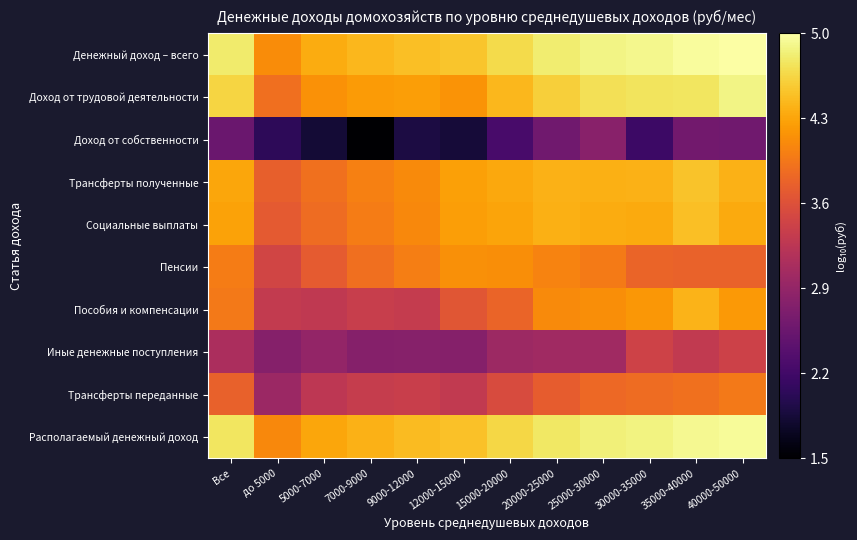

Reading right to left, extract all data points from this chart.

Денежный доход – всего: 40000-50000=5.0	35000-40000=5.0	30000-35000=4.9	25000-30000=4.9	20000-25000=4.8	15000-20000=4.7	12000-15000=4.5	9000-12000=4.5	7000-9000=4.4	5000-7000=4.3	до 5000=4.1	Все=4.8
Доход от трудовой деятельности: 40000-50000=4.9	35000-40000=4.8	30000-35000=4.7	25000-30000=4.7	20000-25000=4.6	15000-20000=4.4	12000-15000=4.2	9000-12000=4.2	7000-9000=4.2	5000-7000=4.2	до 5000=3.9	Все=4.6
Доход от собственности: 40000-50000=2.6	35000-40000=2.6	30000-35000=2.1	25000-30000=2.8	20000-25000=2.6	15000-20000=2.2	12000-15000=1.8	9000-12000=1.9	7000-9000=1.5	5000-7000=1.8	до 5000=2.0	Все=2.5
Трансферты полученные: 40000-50000=4.4	35000-40000=4.5	30000-35000=4.4	25000-30000=4.4	20000-25000=4.4	15000-20000=4.3	12000-15000=4.3	9000-12000=4.1	7000-9000=4.0	5000-7000=3.9	до 5000=3.7	Все=4.3
Социальные выплаты: 40000-50000=4.3	35000-40000=4.5	30000-35000=4.3	25000-30000=4.3	20000-25000=4.4	15000-20000=4.3	12000-15000=4.2	9000-12000=4.1	7000-9000=4.0	5000-7000=3.8	до 5000=3.7	Все=4.3
Пенсии: 40000-50000=3.8	35000-40000=3.8	30000-35000=3.8	25000-30000=4.0	20000-25000=4.0	15000-20000=4.1	12000-15000=4.1	9000-12000=4.0	7000-9000=3.9	5000-7000=3.7	до 5000=3.4	Все=4.0
Пособия и компенсации: 40000-50000=4.2	35000-40000=4.4	30000-35000=4.2	25000-30000=4.1	20000-25000=4.1	15000-20000=3.8	12000-15000=3.6	9000-12000=3.3	7000-9000=3.4	5000-7000=3.3	до 5000=3.3	Все=4.0
Иные денежные поступления: 40000-50000=3.4	35000-40000=3.3	30000-35000=3.4	25000-30000=3.0	20000-25000=3.0	15000-20000=3.0	12000-15000=2.8	9000-12000=2.8	7000-9000=2.7	5000-7000=2.9	до 5000=2.8	Все=3.1
Трансферты переданные: 40000-50000=4.0	35000-40000=3.9	30000-35000=3.8	25000-30000=3.8	20000-25000=3.7	15000-20000=3.5	12000-15000=3.3	9000-12000=3.4	7000-9000=3.3	5000-7000=3.3	до 5000=3.0	Все=3.7
Располагаемый денежный доход: 40000-50000=5.0	35000-40000=4.9	30000-35000=4.9	25000-30000=4.8	20000-25000=4.8	15000-20000=4.6	12000-15000=4.5	9000-12000=4.4	7000-9000=4.4	5000-7000=4.3	до 5000=4.1	Все=4.8